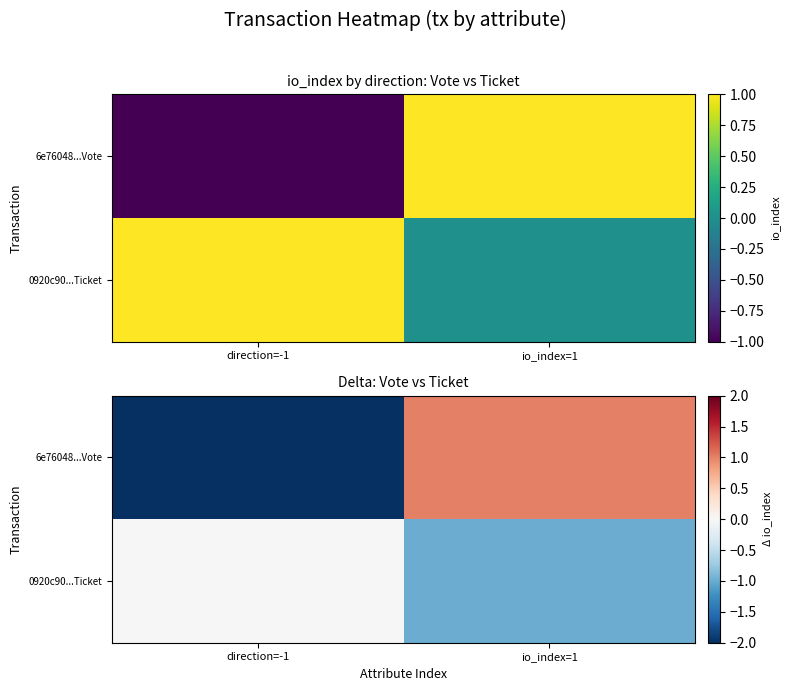

Rank the series by their maximum value, from highest to lowest.

6e76048...Vote, 0920c90...Ticket